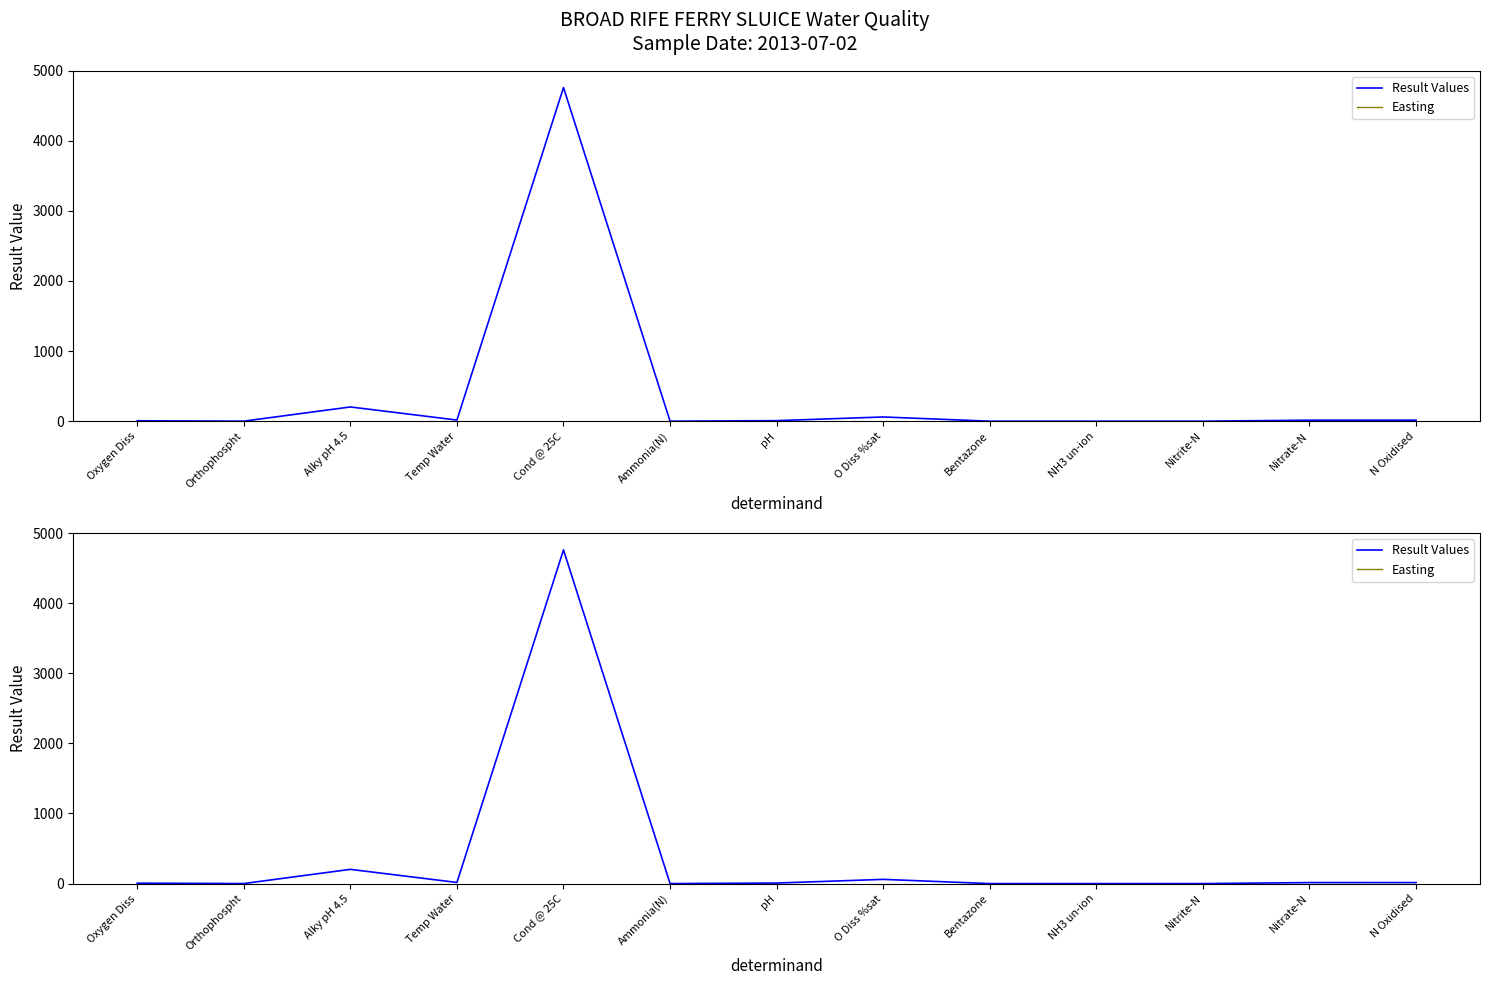

True or false: Result Values has more than 0 points higher than both neighbors.

True